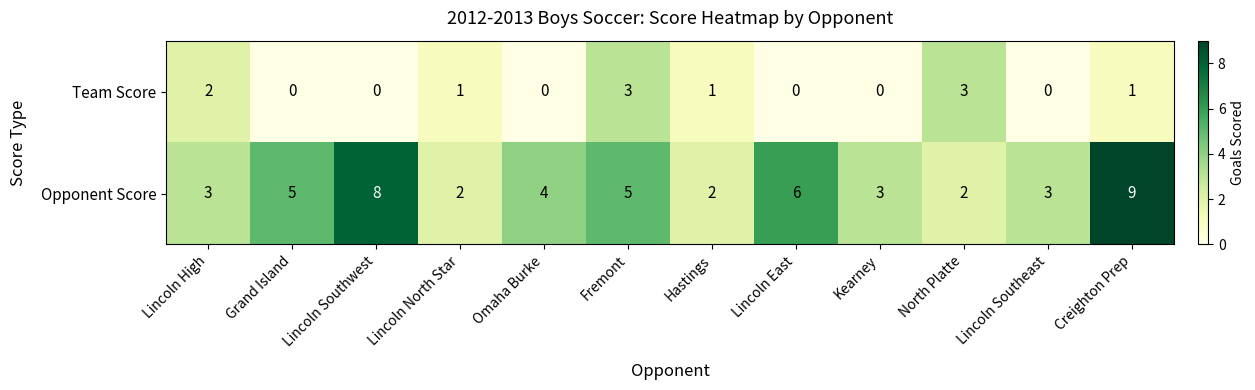

What is the greatest value displayed?

9